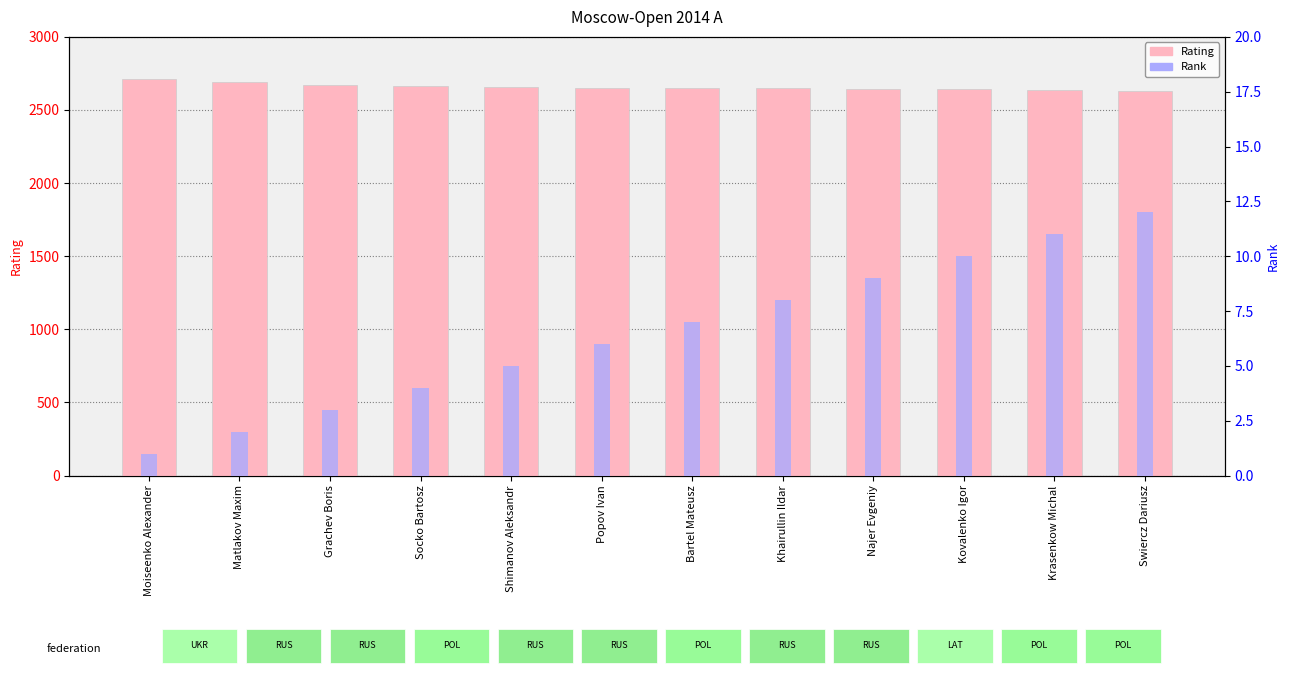

Read the Rank value at Khairullin Ildar.

8